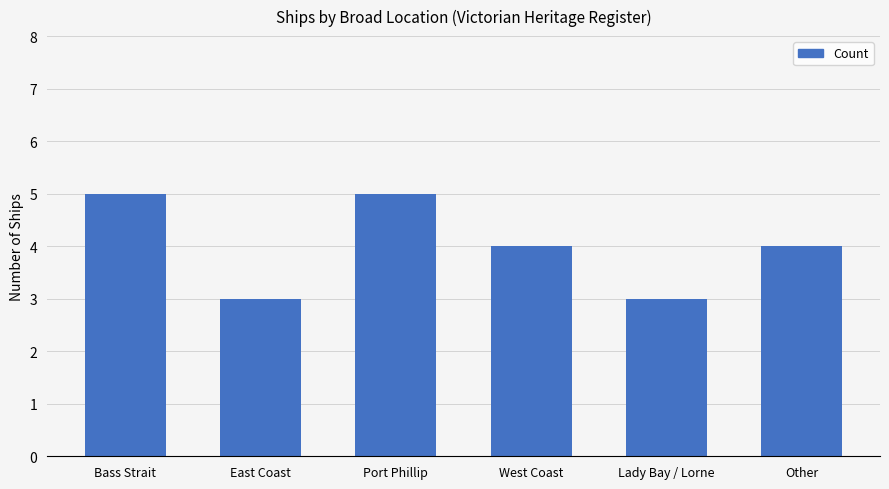

Approximately how many times larger is the value at Port Phillip compared to Lady Bay / Lorne?

1.7